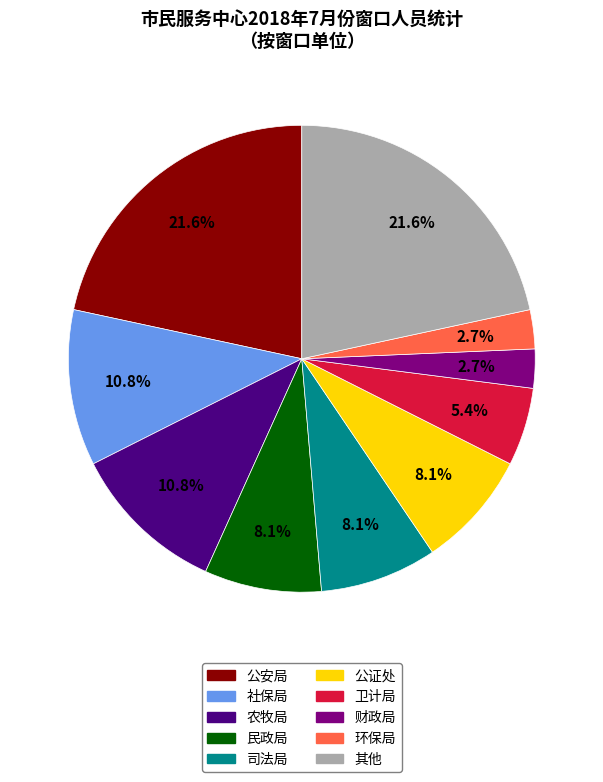

Does any single category account for the majority?

No